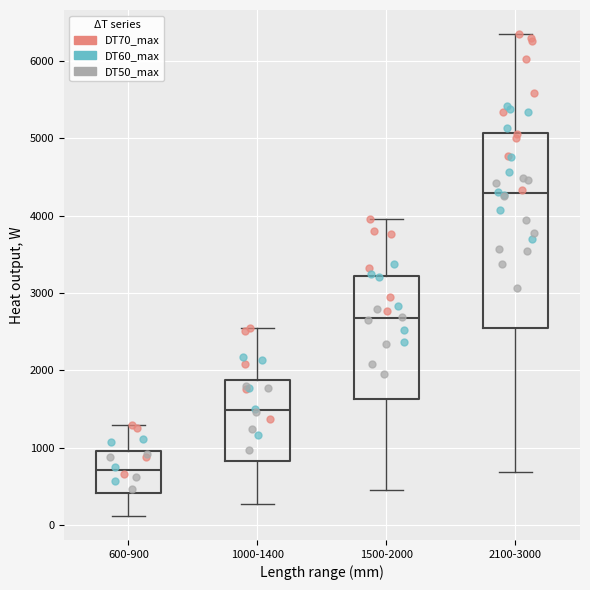

Where is the upper edge of the box for 1000-1400 on the y-axis? The values are not printed on the chart, so give them approximately, as read against the axis.

1900